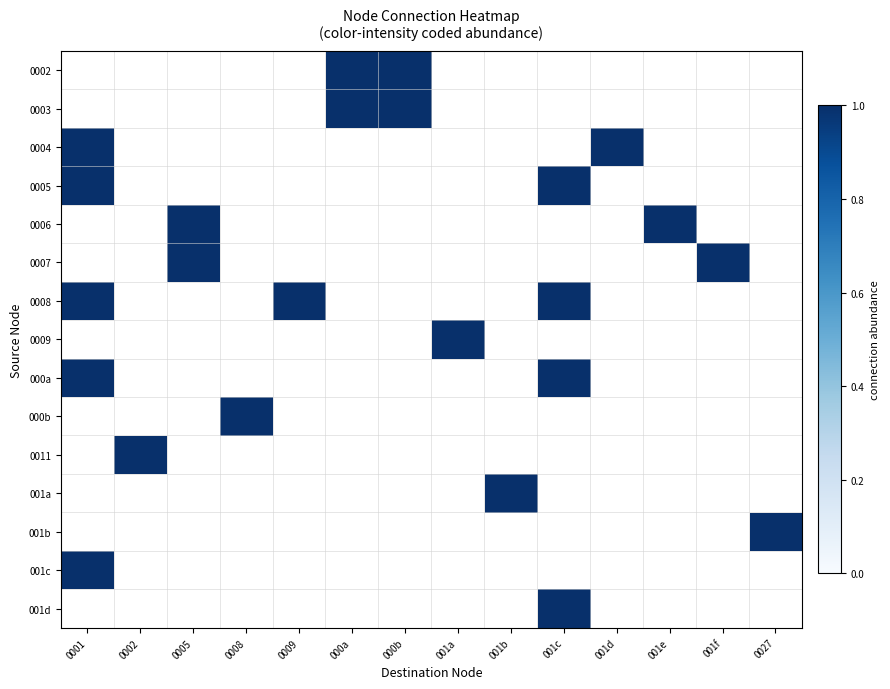

Which has a higher value, 001b or 0027?

0027